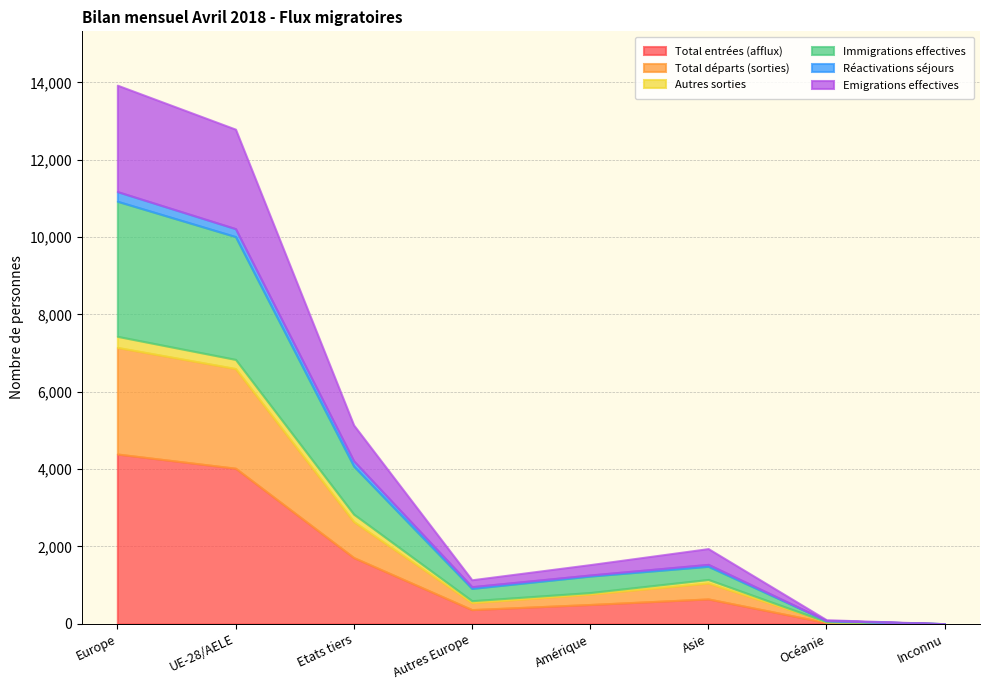

What is the sum of the Autres sorties values at Etats tiers and UE-28/AELE?

427